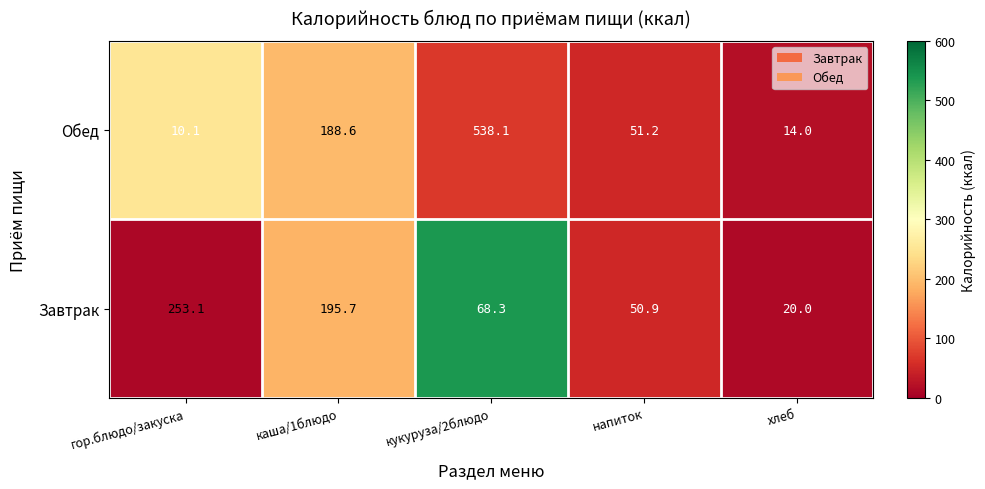

How many data points does each series have?

5